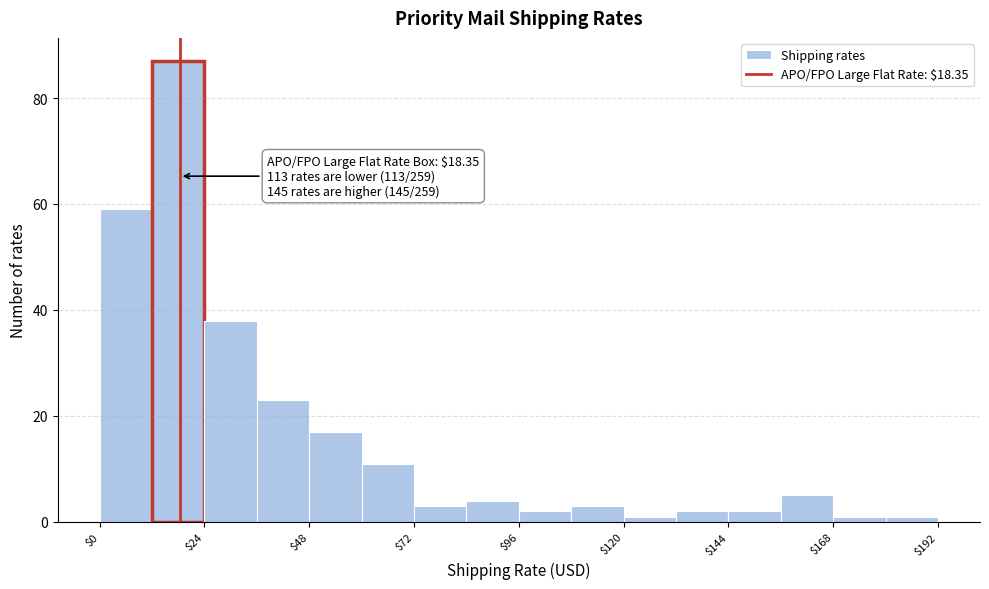

Read against the x-axis, roughly where is the centre of the tallest bar?

20